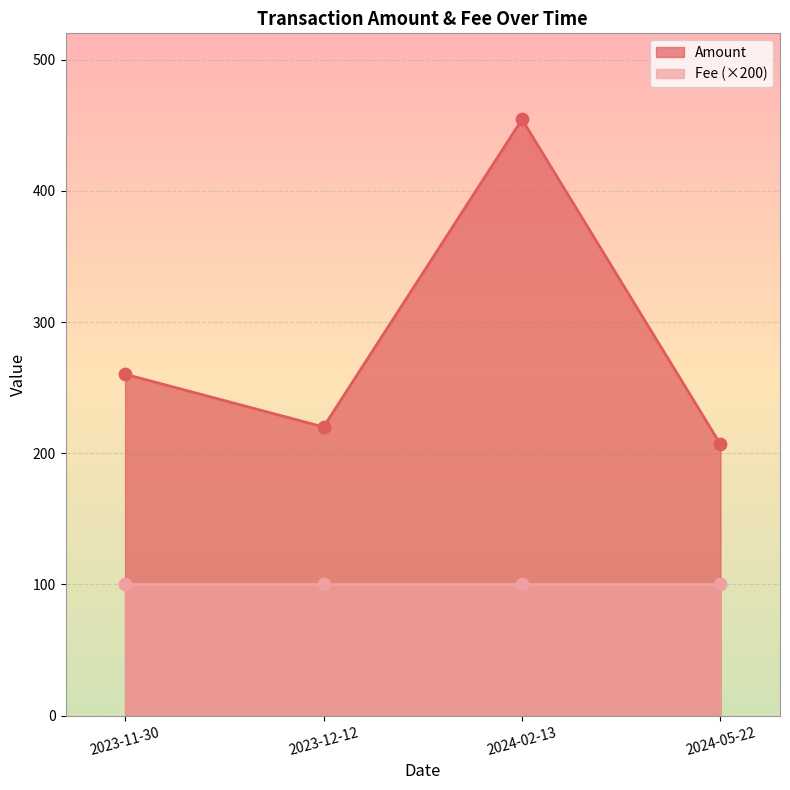

What is the change in value from 2023-12-12 to 2024-02-13?

+234.4